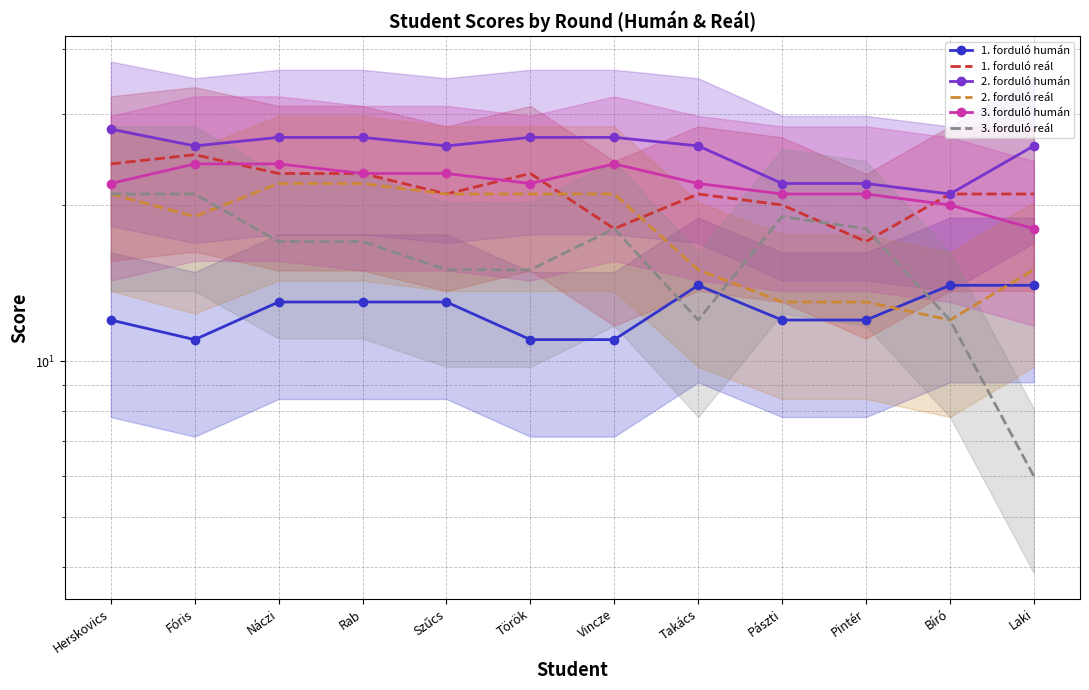

The value of 1. forduló reál at Pászti is 20. True or false?

True